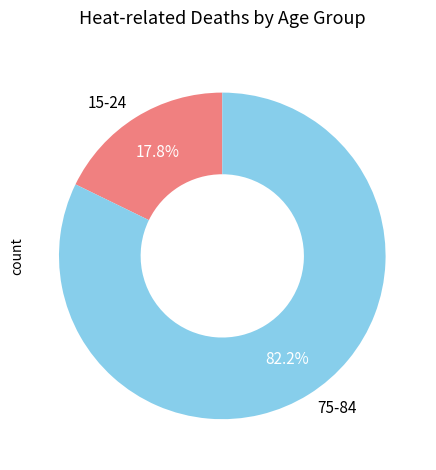

True or false: 75-84 accounts for 82% of the total.

True